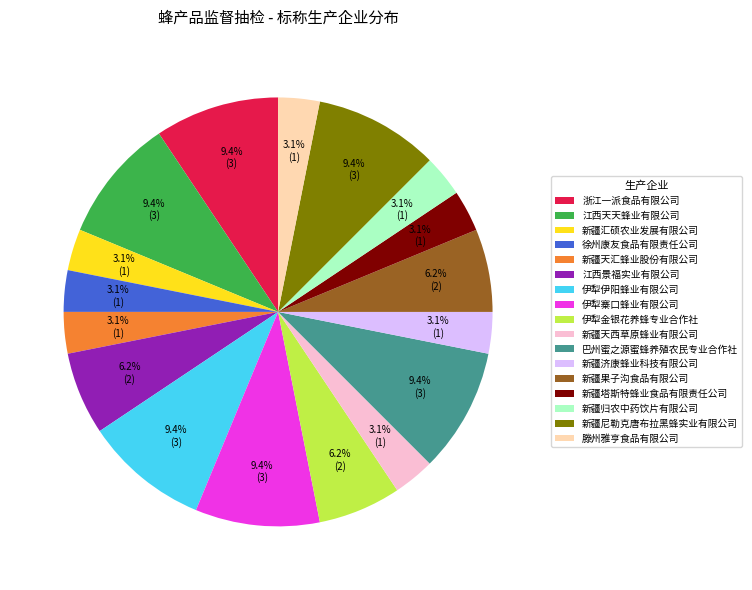

Is 江西景福实业有限公司 the majority of the pie?

No